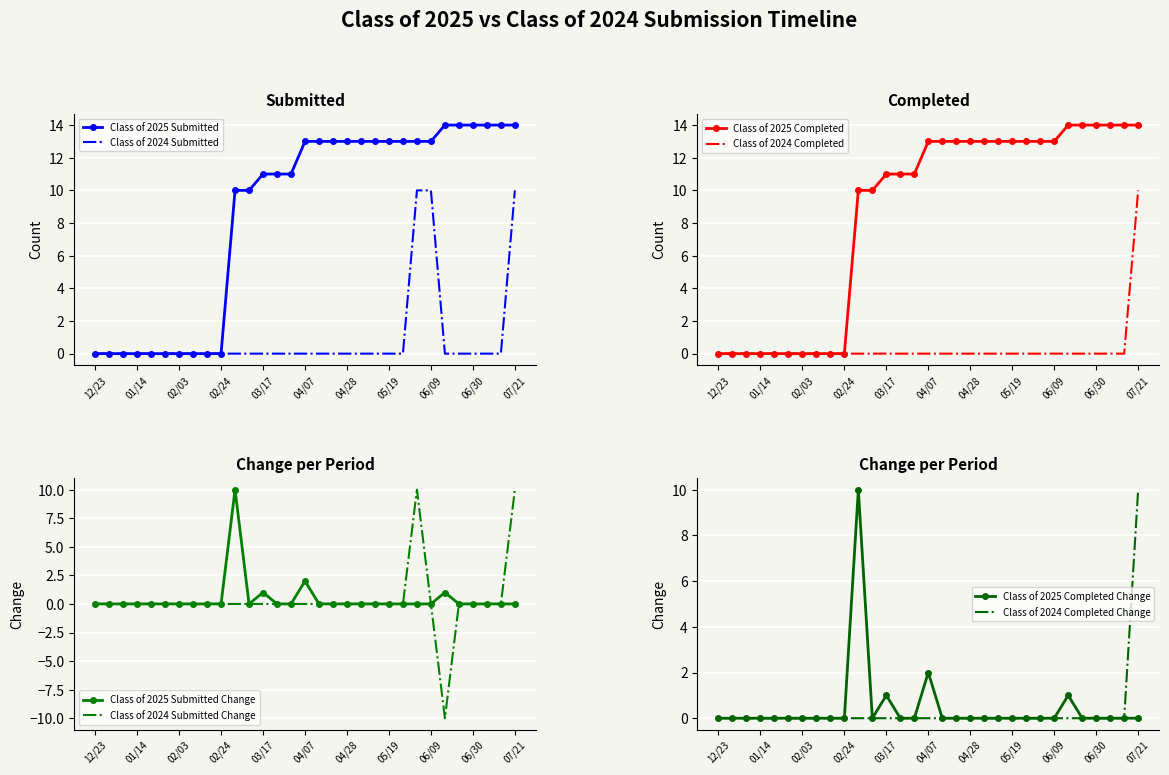

The value of Class of 2025 Completed at 06/21 is 20. True or false?

False